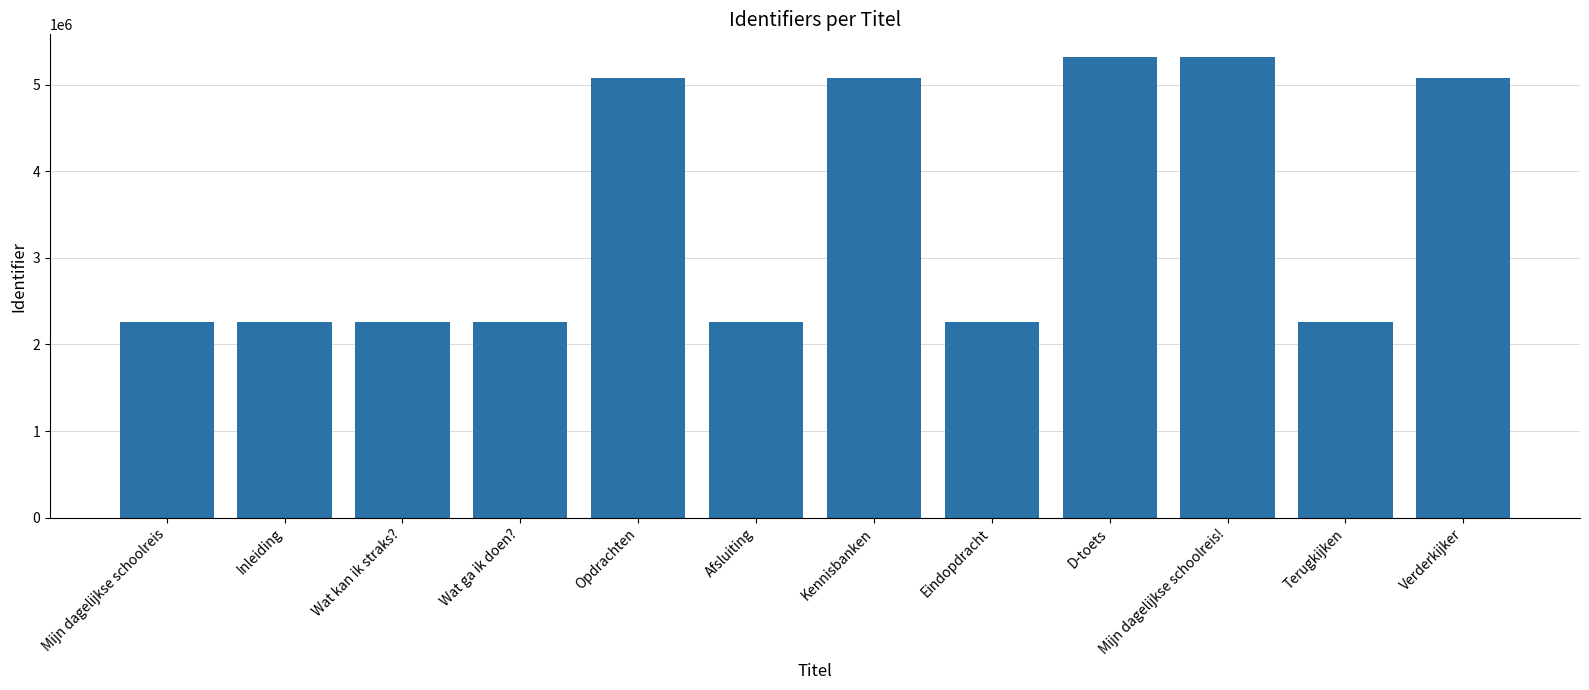

The value at Terugkijken is 3930186. True or false?

False